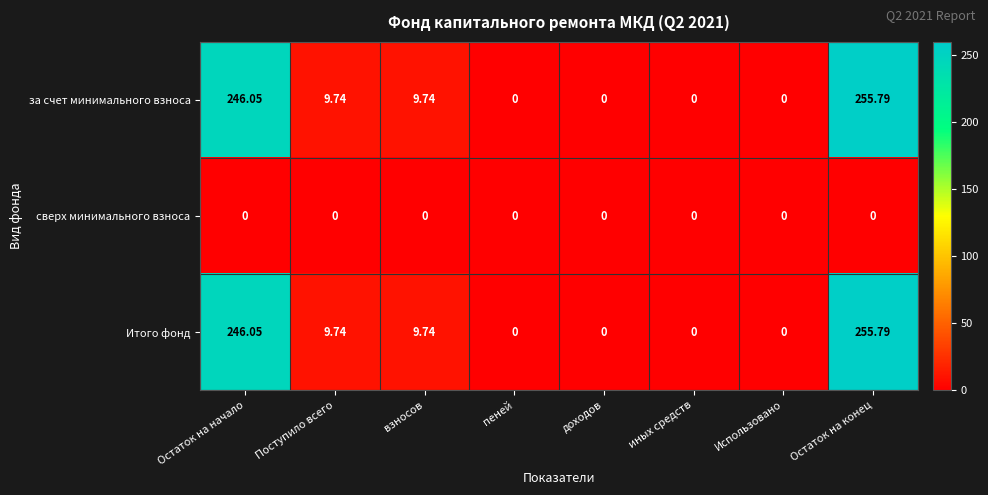

Is the value of за счет минимального взноса at Поступило всего greater than the value of сверх минимального взноса at доходов?

Yes